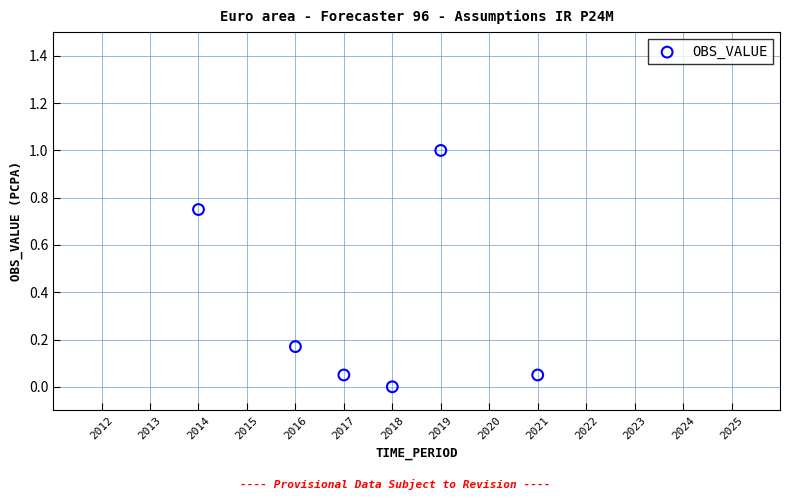

What is the range of Y values (max minus min)?

1.0